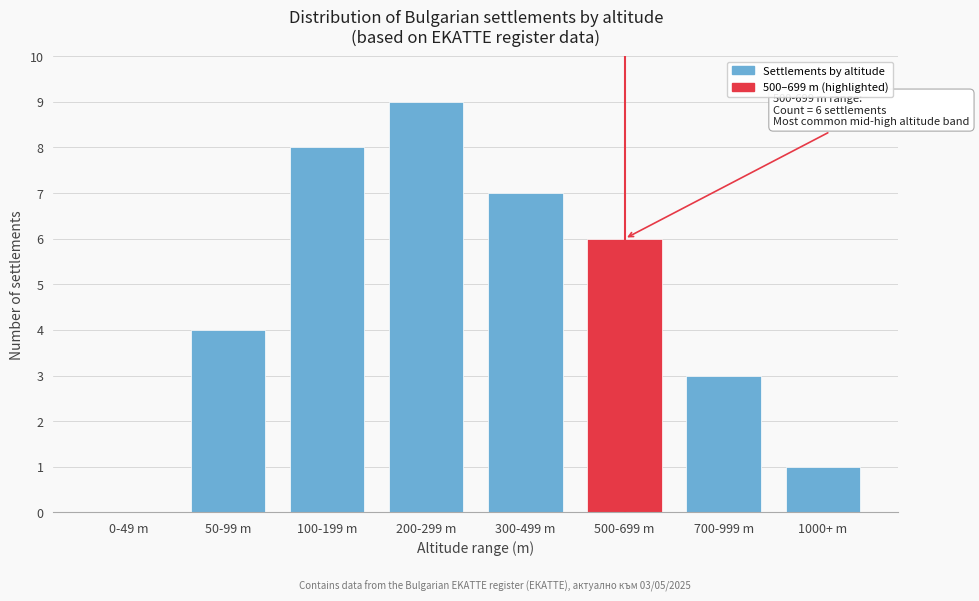

Reading right to left, extract all data points from this chart.

1000+ m=1	700-999 m=3	500-699 m=6	300-499 m=7	200-299 m=9	100-199 m=8	50-99 m=4	0-49 m=0